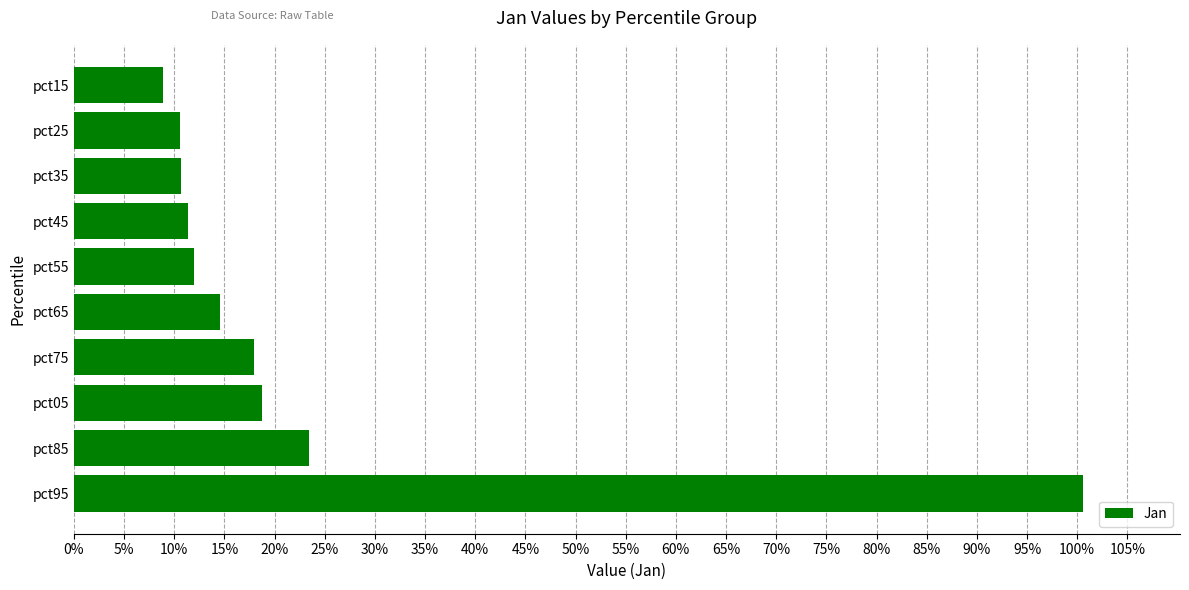

Are the bars horizontal?

Yes